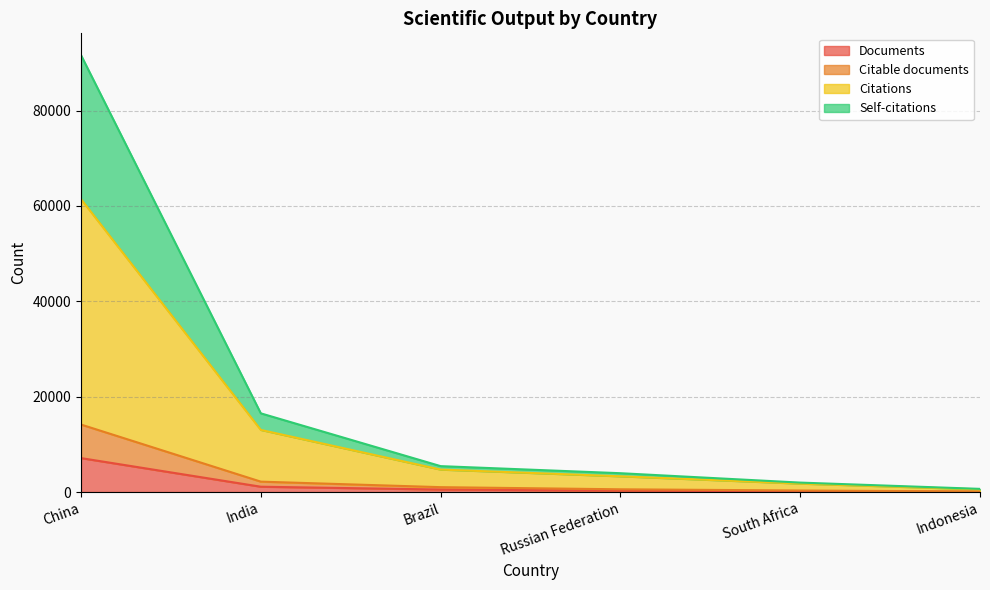

What is the highest value of the Documents series?

7115